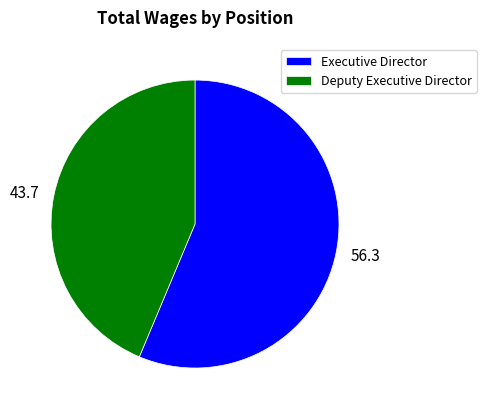

Does Deputy Executive Director account for over 50% of the chart?

No